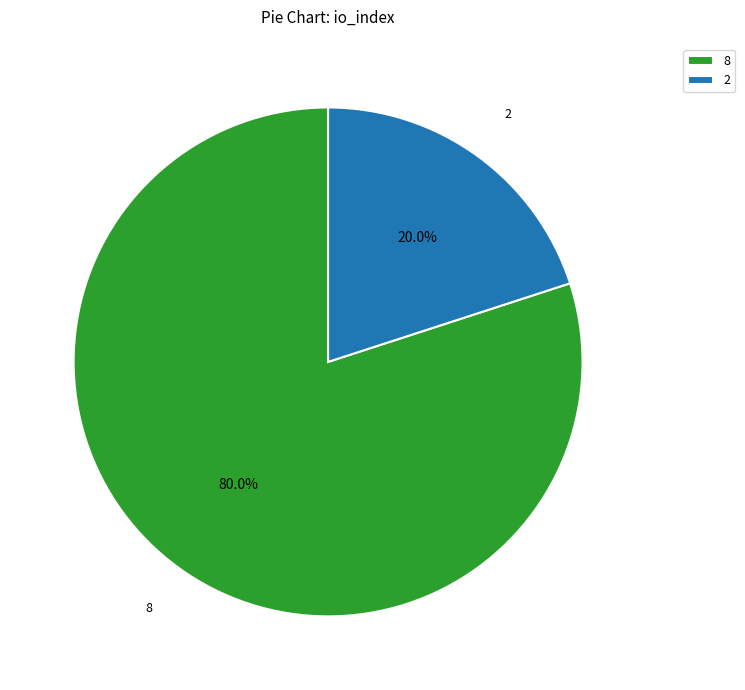

Do 2 and 8 together represent more than half of the pie?

Yes